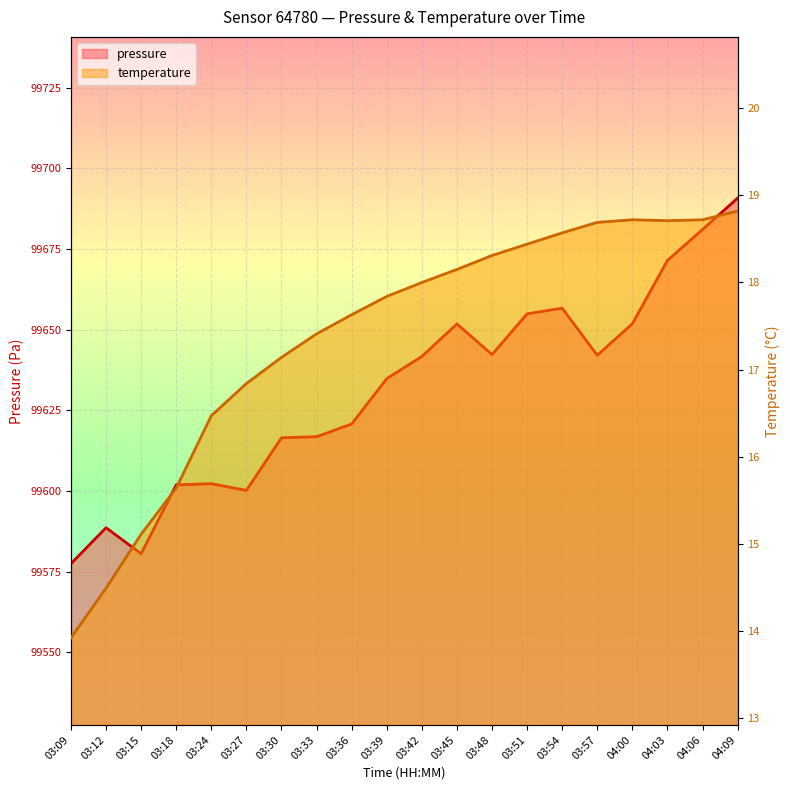

Between 03:27 and 04:06, which is larger?

04:06